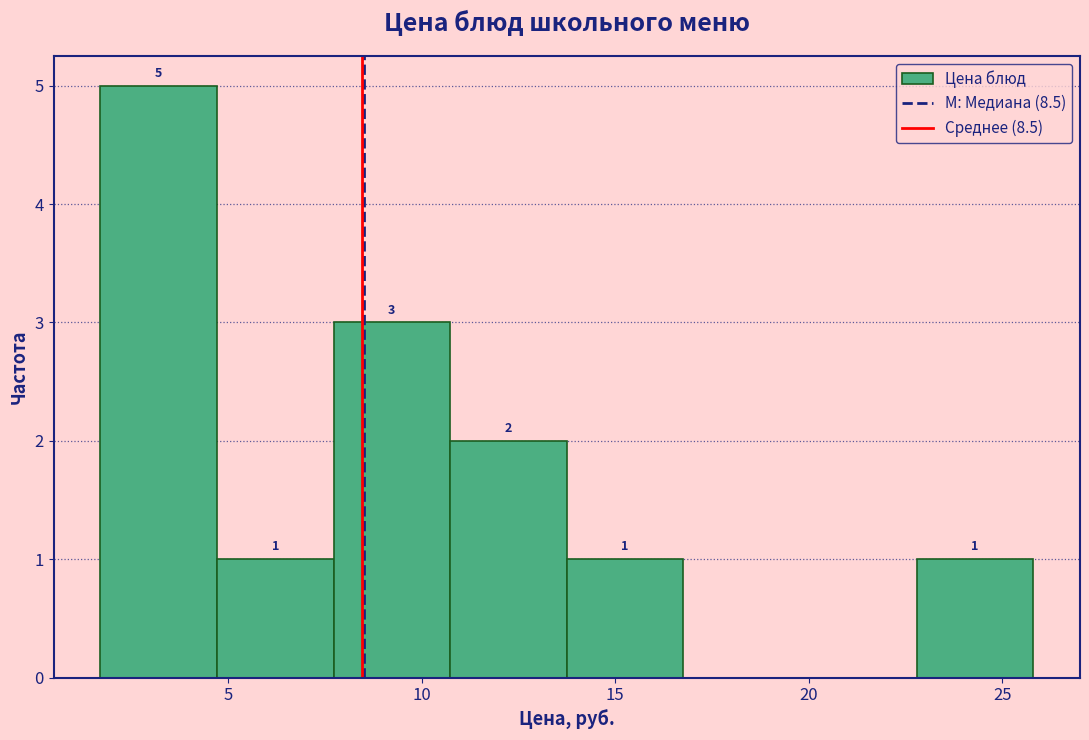

Over which range of the x-axis is the bar tallest?

1.5 to 4.5